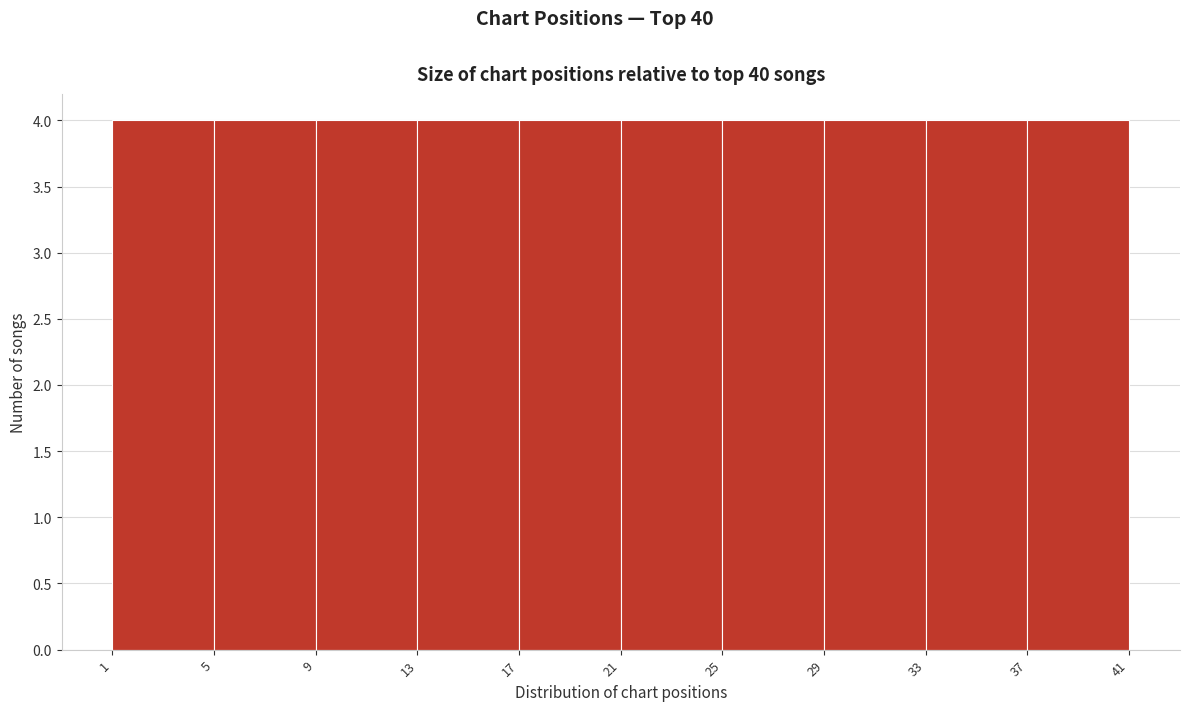

What is the height of the bar covering 5 to 9 on the x-axis? The values are not printed on the chart, so give them approximately, as read against the axis.

4